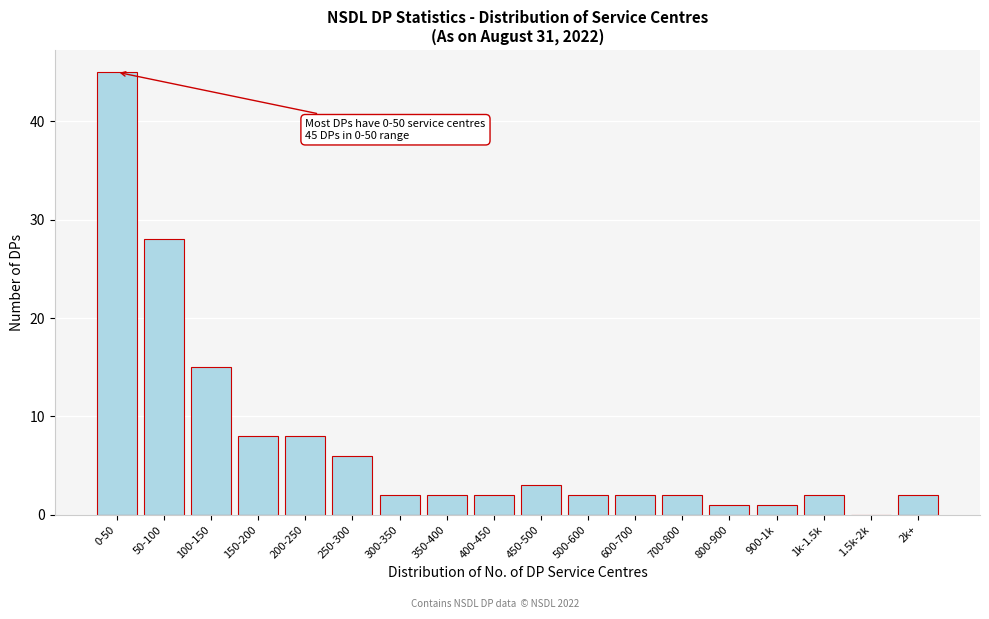

Reading left to right, what are all the values shown in this chart?

0-50=45	50-100=28	100-150=15	150-200=8	200-250=8	250-300=6	300-350=2	350-400=2	400-450=2	450-500=3	500-600=2	600-700=2	700-800=2	800-900=1	900-1k=1	1k-1.5k=2	1.5k-2k=0	2k+=2